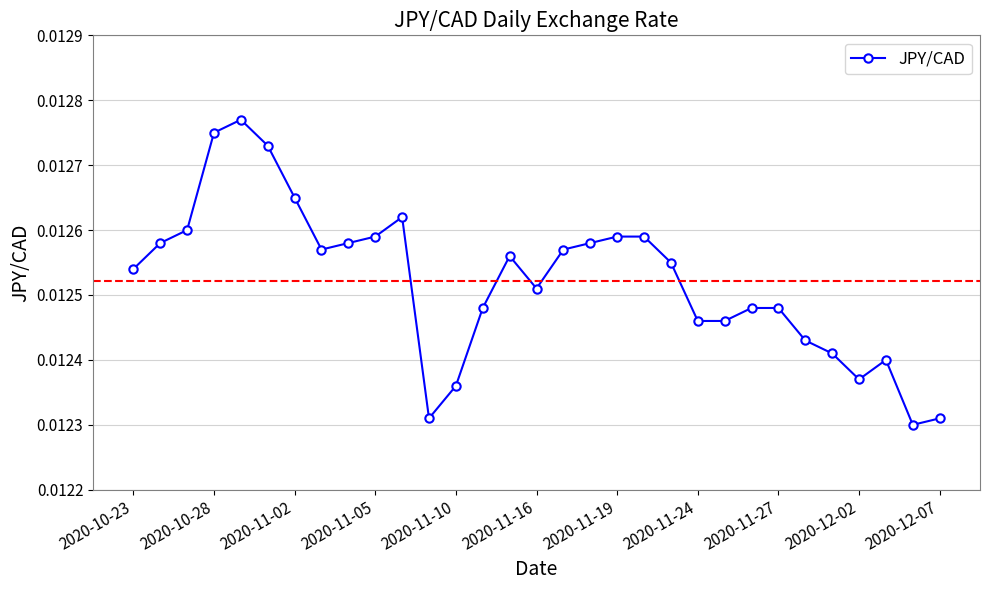

True or false: the data has more than 2 interior local peaks.

True